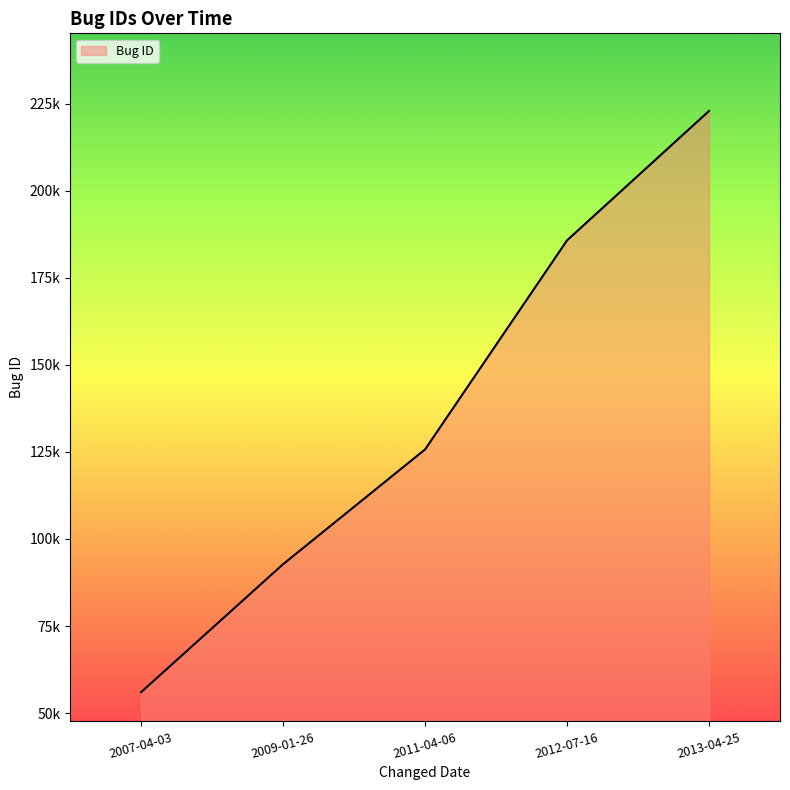

Which category has the highest value across all series?

2013-04-25